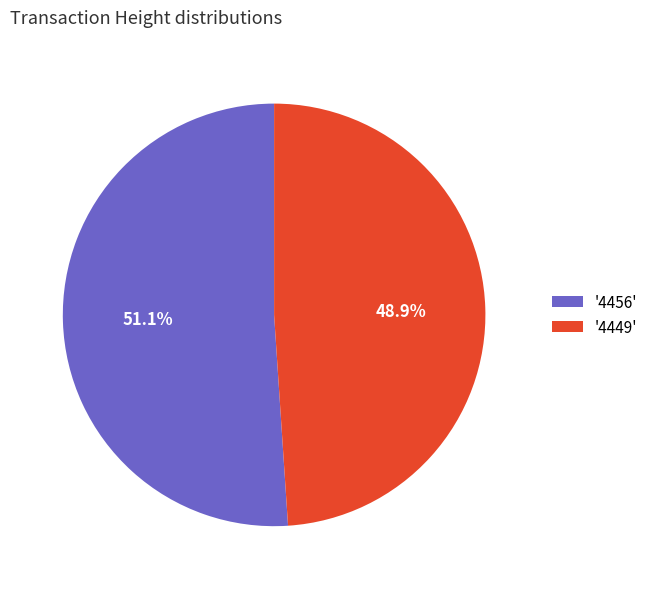

Is the sum of '4456' and '4449' greater than half?

Yes